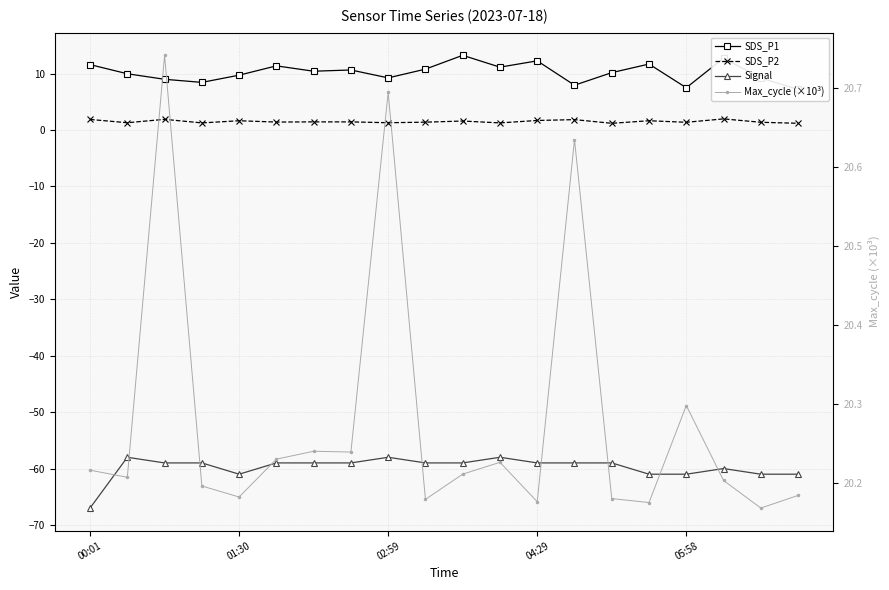

What value does the Signal series have at 14?

-59.0